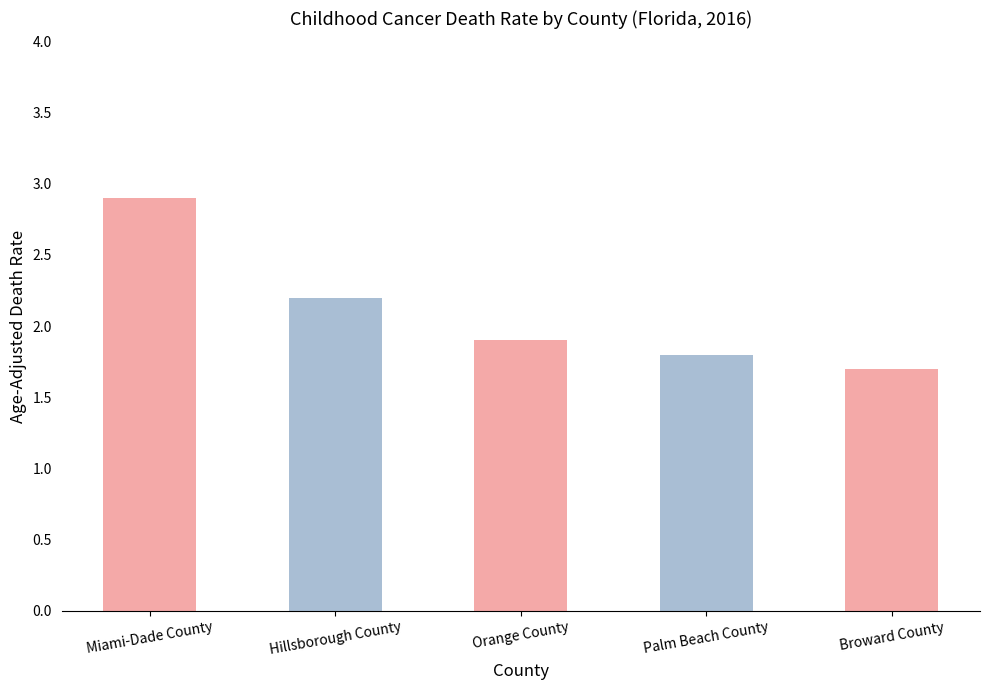

Reading left to right, what are all the values shown in this chart?

Miami-Dade County=2.9	Hillsborough County=2.2	Orange County=1.9	Palm Beach County=1.8	Broward County=1.7